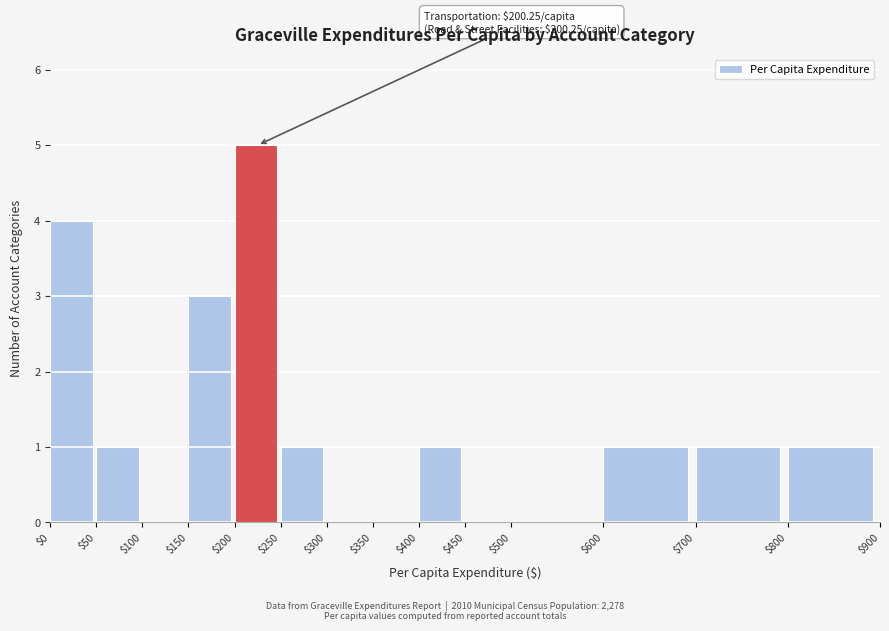

Which range on the x-axis has the tallest bar?

$200 to $250